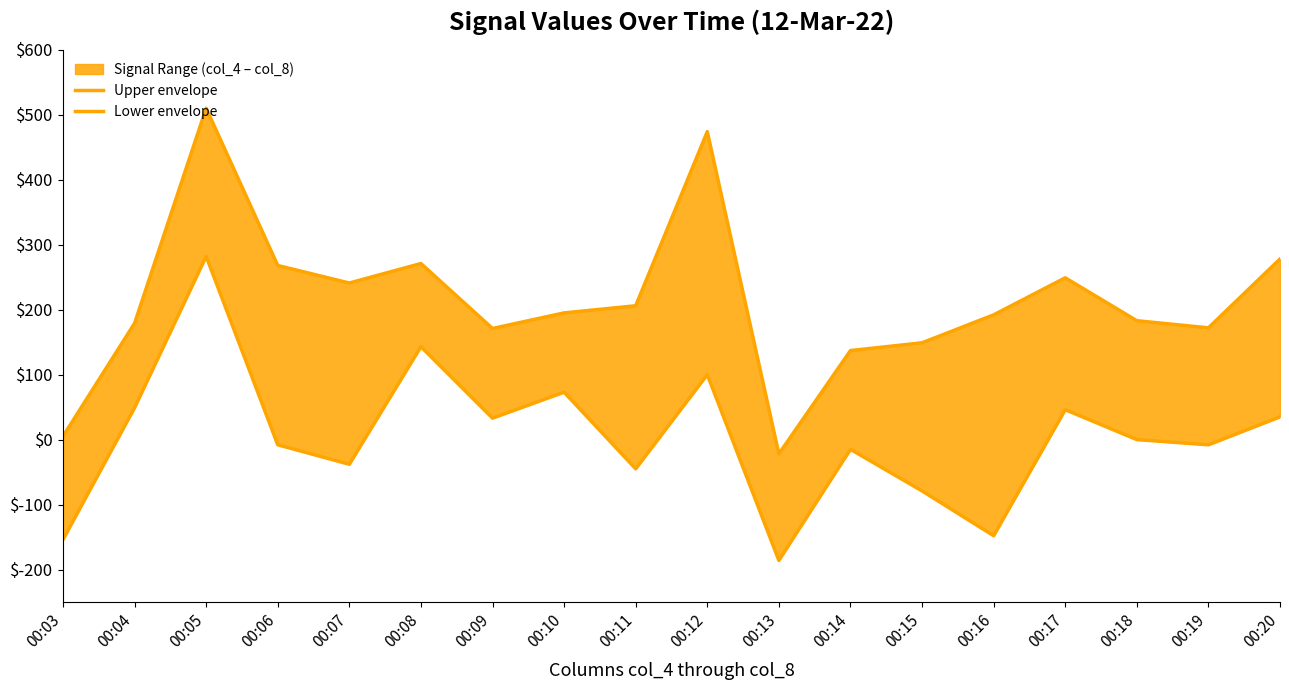

Rank the categories by Lower envelope value from highest to lowest.

00:05, 00:08, 00:12, 00:10, 00:04, 00:17, 00:20, 00:09, 00:18, 00:06, 00:19, 00:14, 00:07, 00:11, 00:15, 00:16, 00:03, 00:13